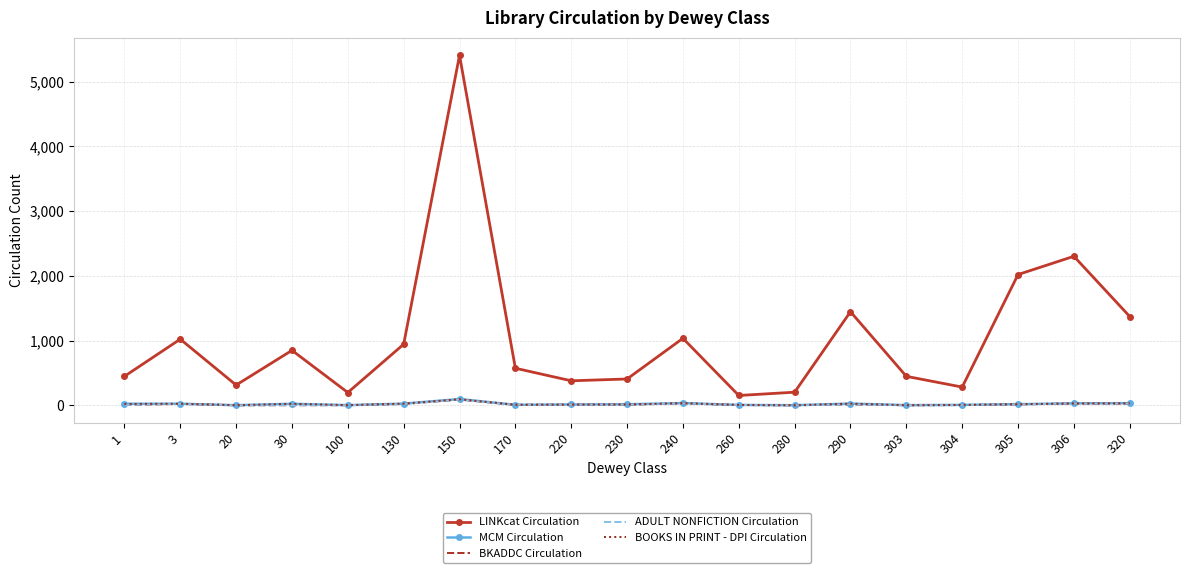

True or false: MCM Circulation and BKADDC Circulation cross at least once.

False